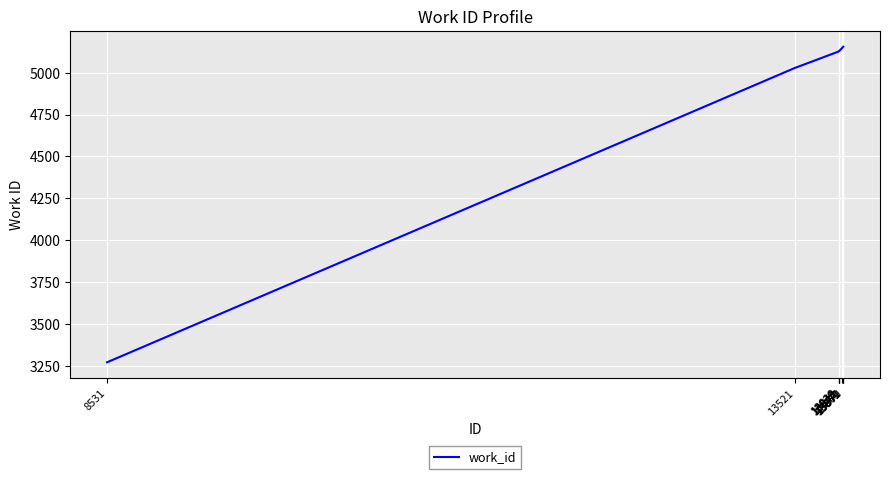

What is the difference between the maximum and minimum values?

1885